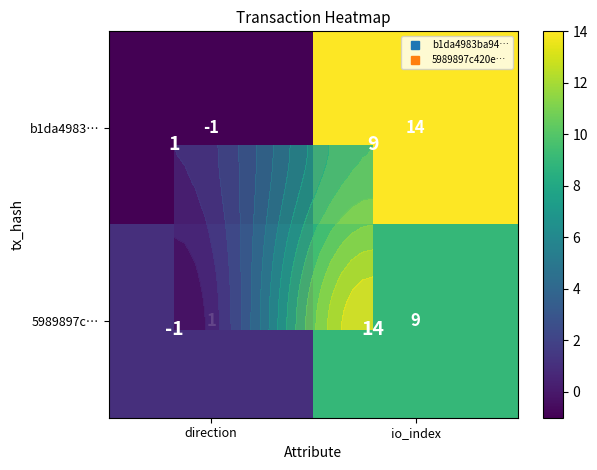

Count the number of data series in this chart.

2